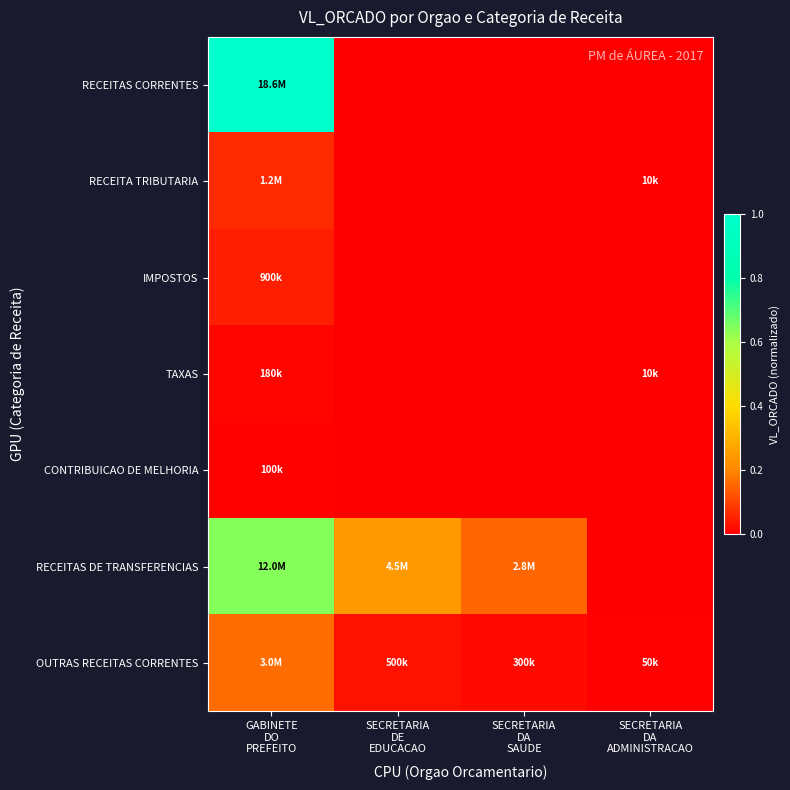

How many categories are shown in the chart?

4